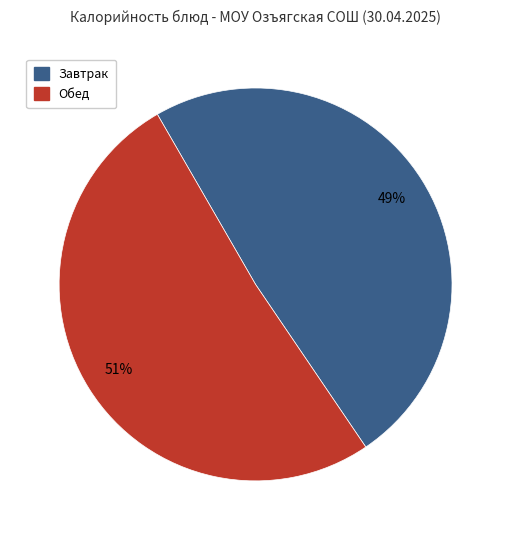

To the nearest percent, what is the difference between the largest and smallest slice percentages?

2%